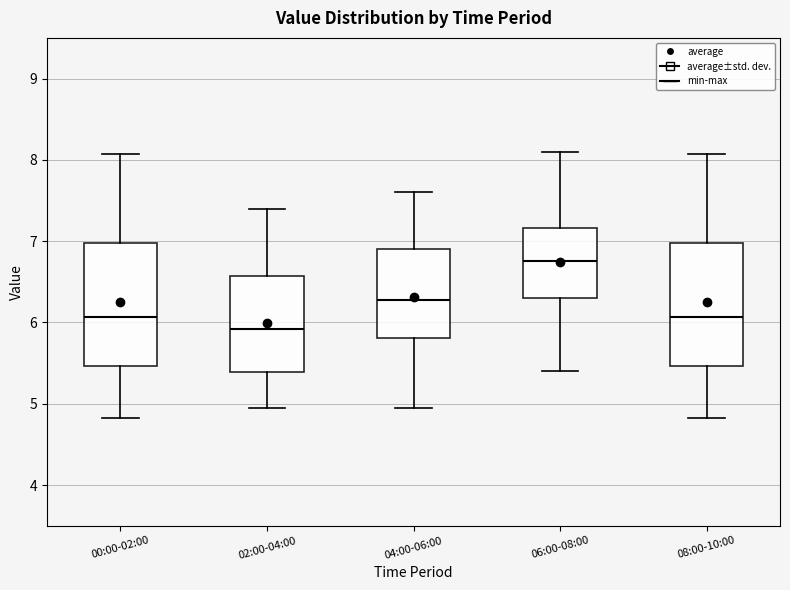

Reading left to right, read every box against the y-axis: the position of its median line, the range the box covers, and the ends of its whiskers. The values are not printed on the chart, so give them approximately, as read against the axis.

00:00-02:00: median 6.1, box 5.5 to 7.0, whiskers 4.8 to 8.1
02:00-04:00: median 5.9, box 5.4 to 6.6, whiskers 5.0 to 7.4
04:00-06:00: median 6.3, box 5.8 to 6.9, whiskers 5.0 to 7.6
06:00-08:00: median 6.8, box 6.3 to 7.2, whiskers 5.4 to 8.1
08:00-10:00: median 6.1, box 5.5 to 7.0, whiskers 4.8 to 8.1